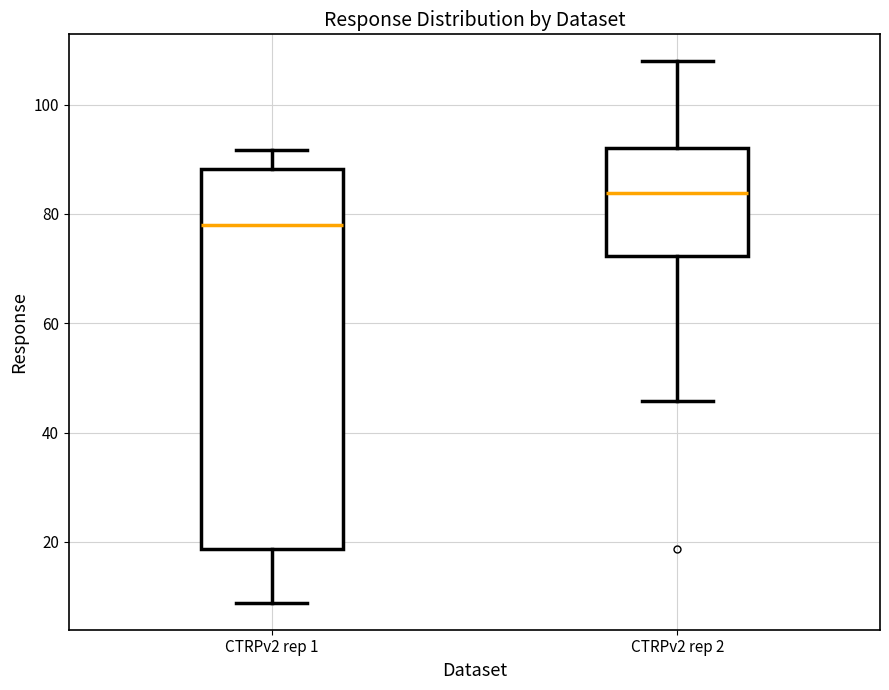

Where is the lower edge of the box for CTRPv2 rep 2 on the y-axis? The values are not printed on the chart, so give them approximately, as read against the axis.

72